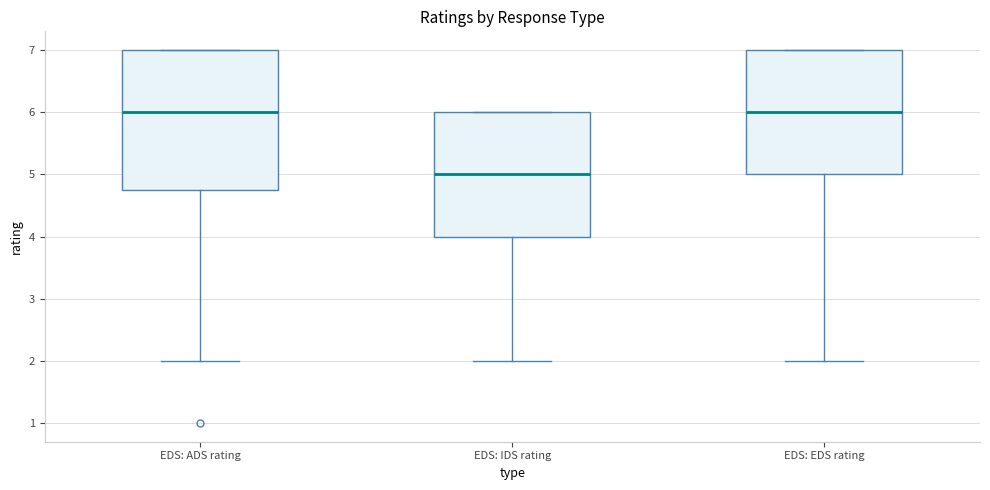

Reading left to right, read every box against the y-axis: the position of its median line, the range the box covers, and the ends of its whiskers. The values are not printed on the chart, so give them approximately, as read against the axis.

EDS: ADS rating: median 6.0, box 4.8 to 7.0, whiskers 2.0 to 7.0
EDS: IDS rating: median 5.0, box 4.0 to 6.0, whiskers 2.0 to 6.0
EDS: EDS rating: median 6.0, box 5.0 to 7.0, whiskers 2.0 to 7.0